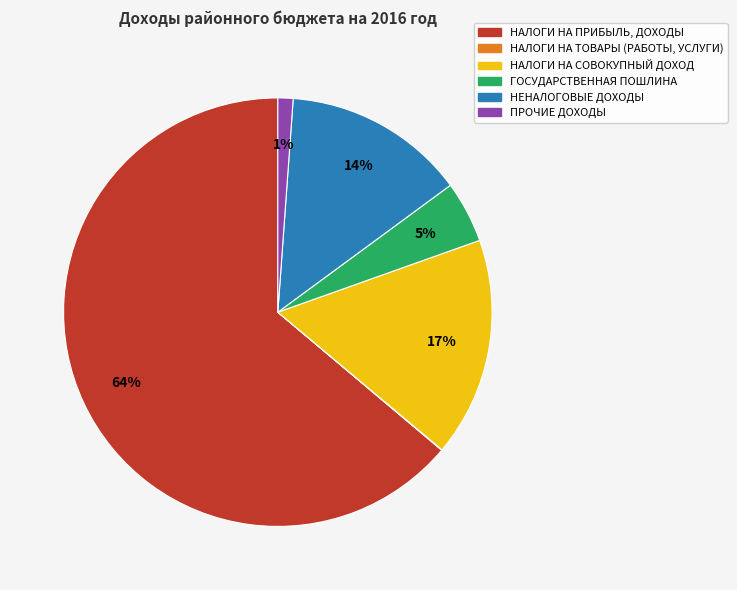

Which category has the biggest portion of the pie?

НАЛОГИ НА ПРИБЫЛЬ, ДОХОДЫ